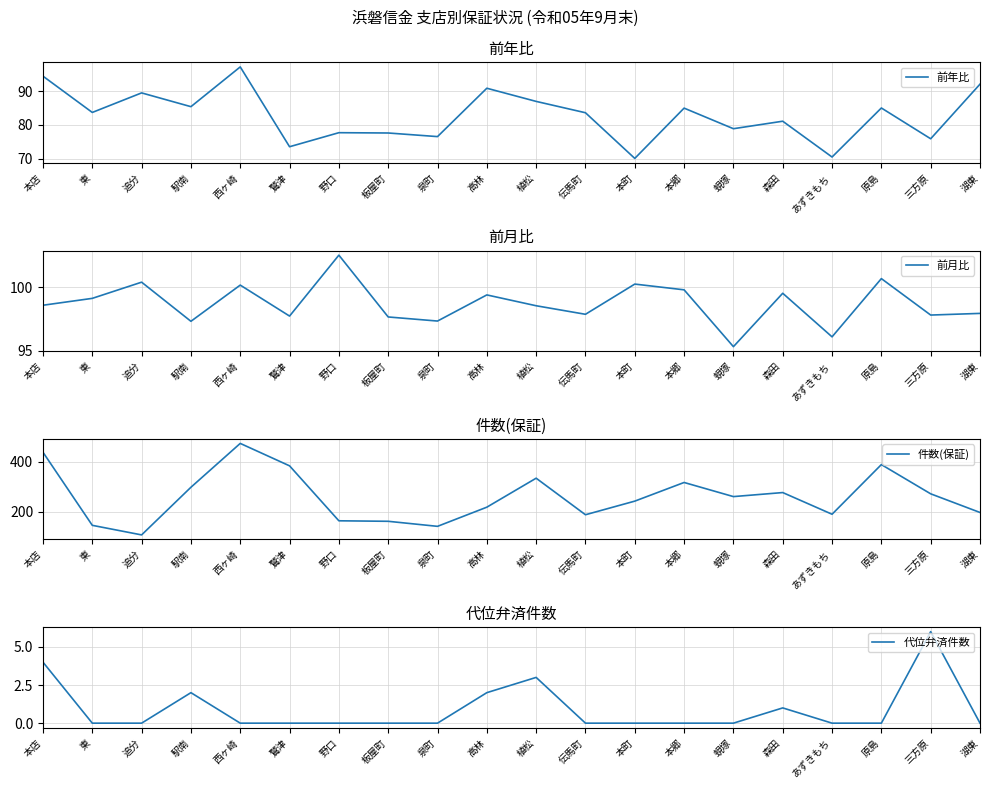

What is the highest value of the 代位弁済件数 series?

6